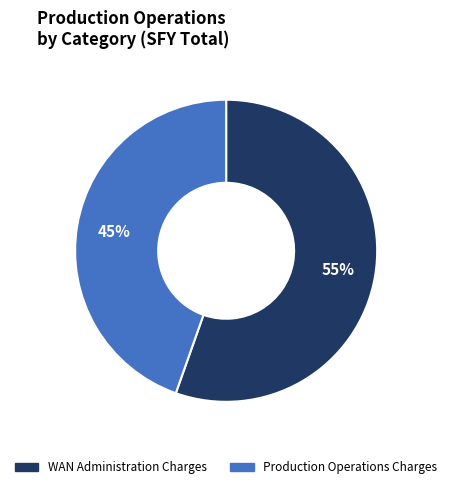

Is there any slice that represents more than half of the pie?

Yes